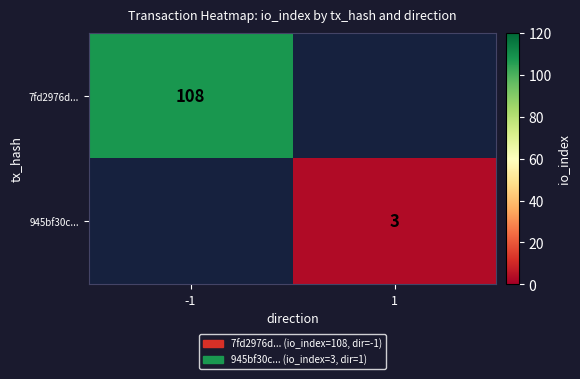

The value of 7fd2976d... at -1 is 108. True or false?

True